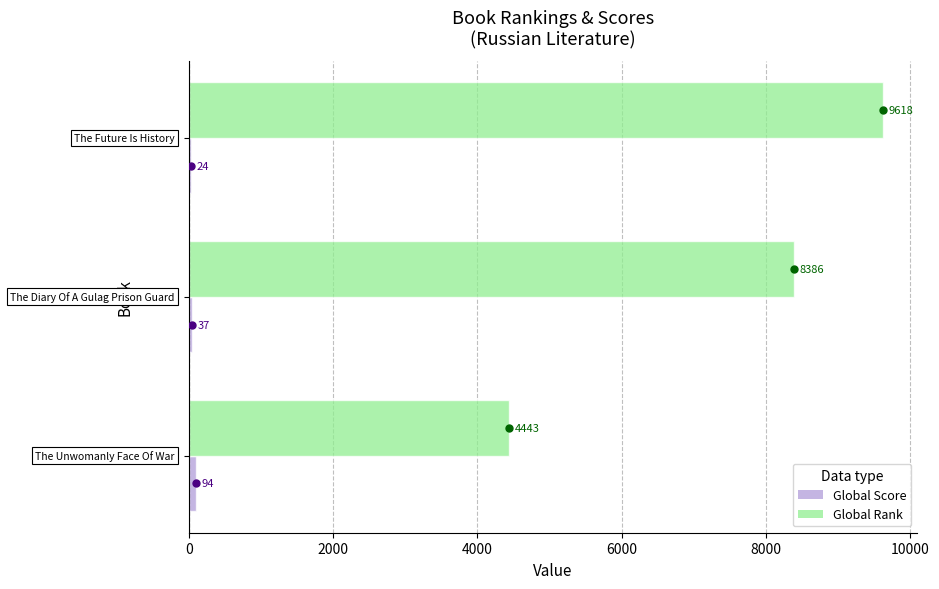

At which category is the sum across all series the highest?

Book 3